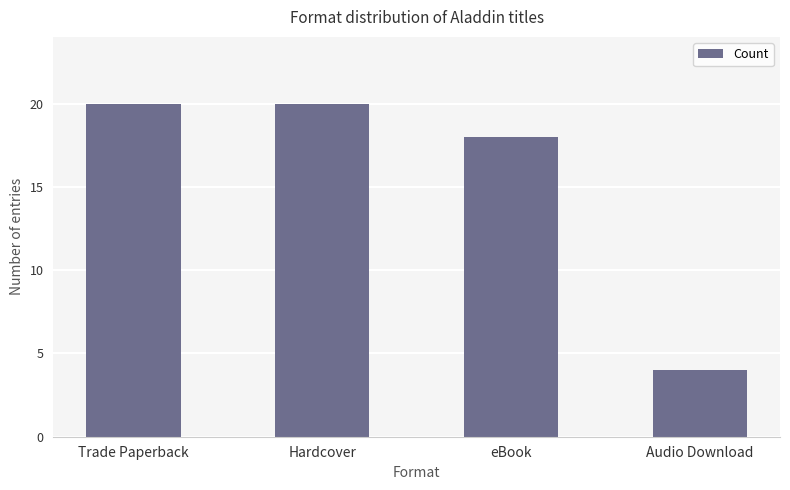

What is the approximate value at Audio Download?

4